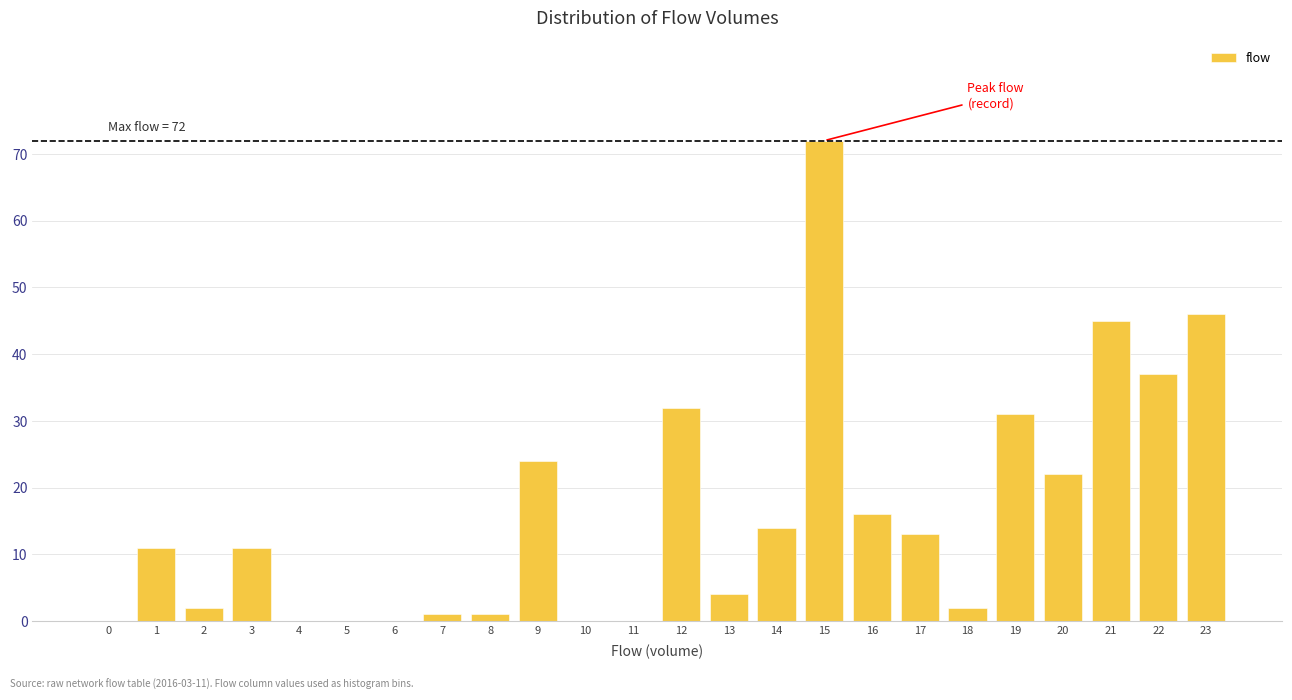

Reading right to left, what are all the values shown in this chart?

23=46	22=37	21=45	20=22	19=31	18=2	17=13	16=16	15=72	14=14	13=4	12=32	11=0	10=0	9=24	8=1	7=1	6=0	5=0	4=0	3=11	2=2	1=11	0=0